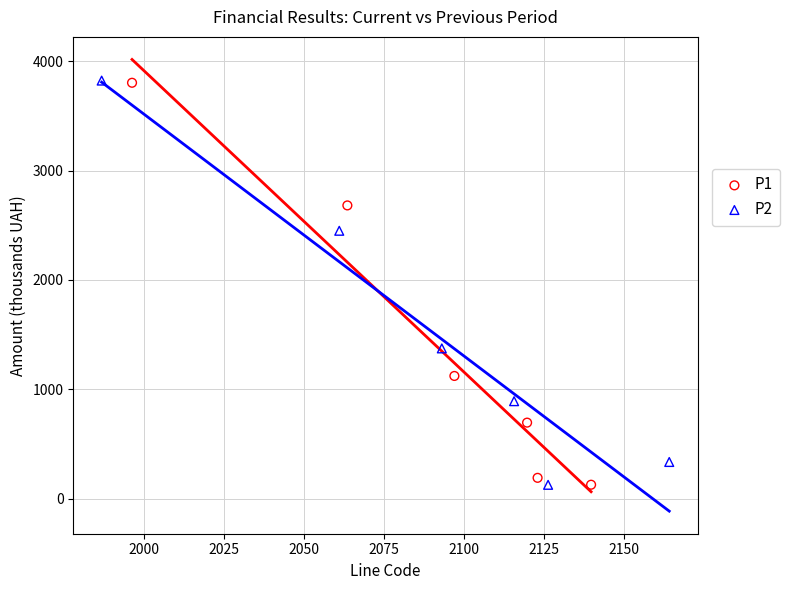

What are all the series names shown in the legend?

P1, P2